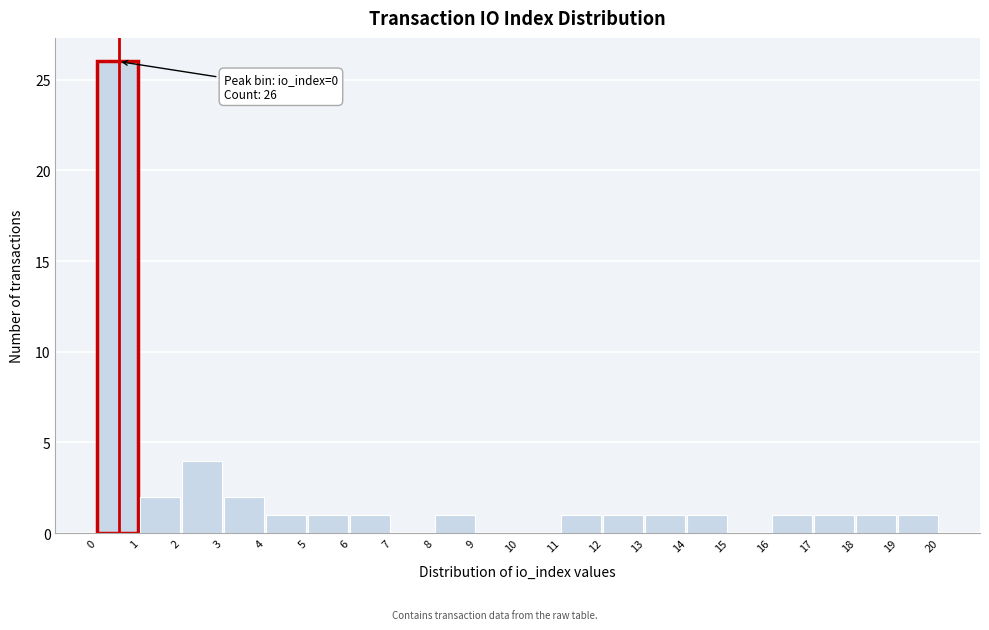

Over which range of the x-axis is the bar tallest?

0 to 1